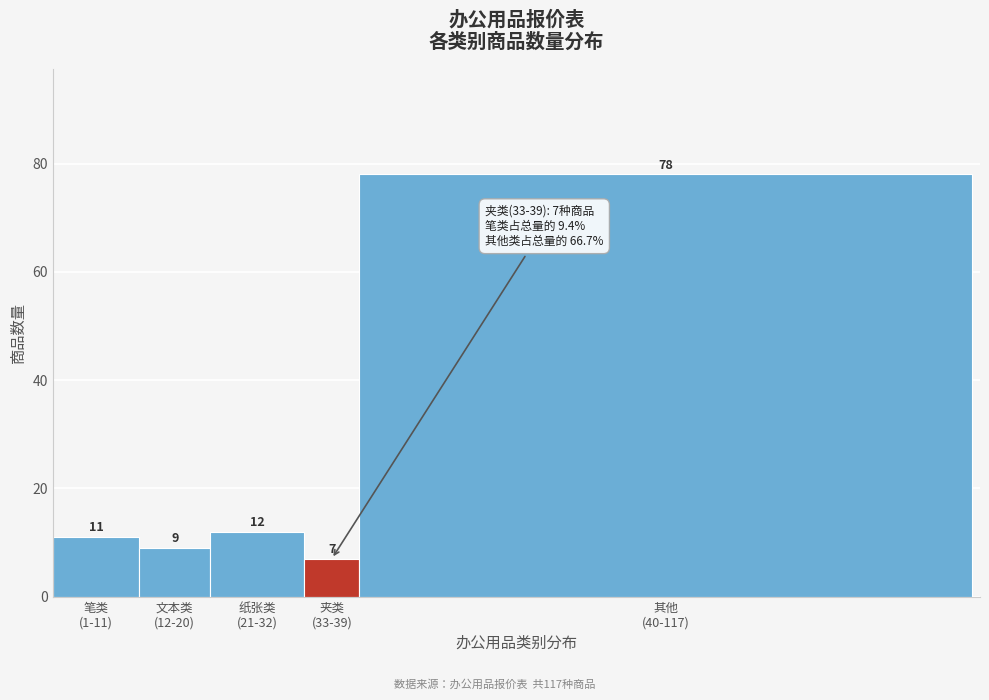

Reading left to right, extract all data points from this chart.

11	9	12	7	78